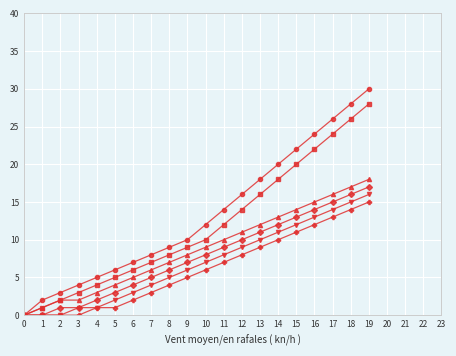

At which category is the sum across all series the highest?

19